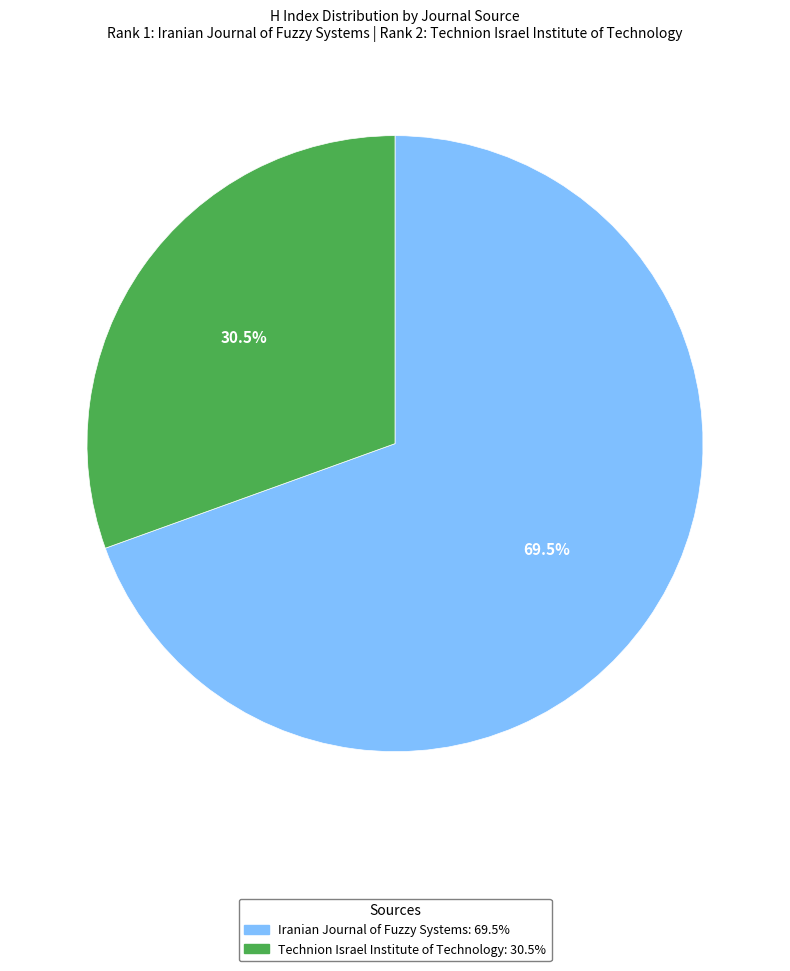

Rank the categories by value from highest to lowest.

Iranian Journal of Fuzzy Systems, Technion Israel Institute of Technology